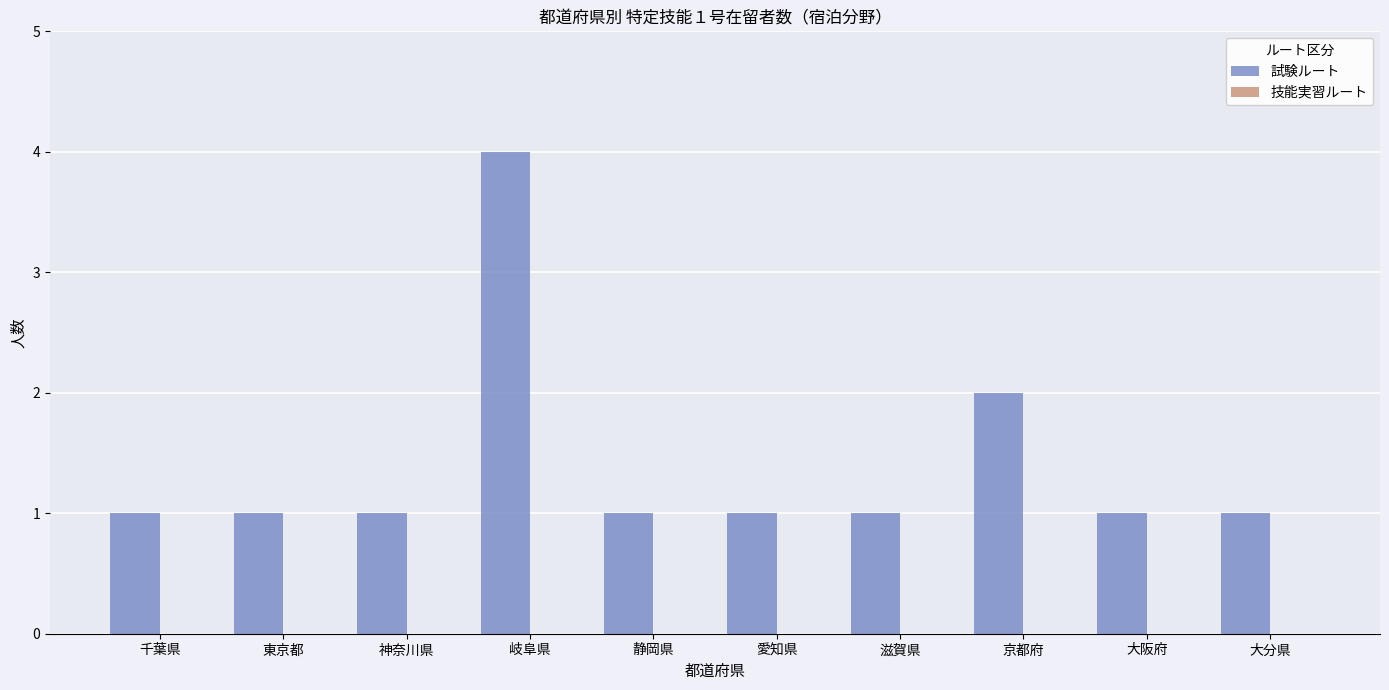

Count the number of data series in this chart.

1